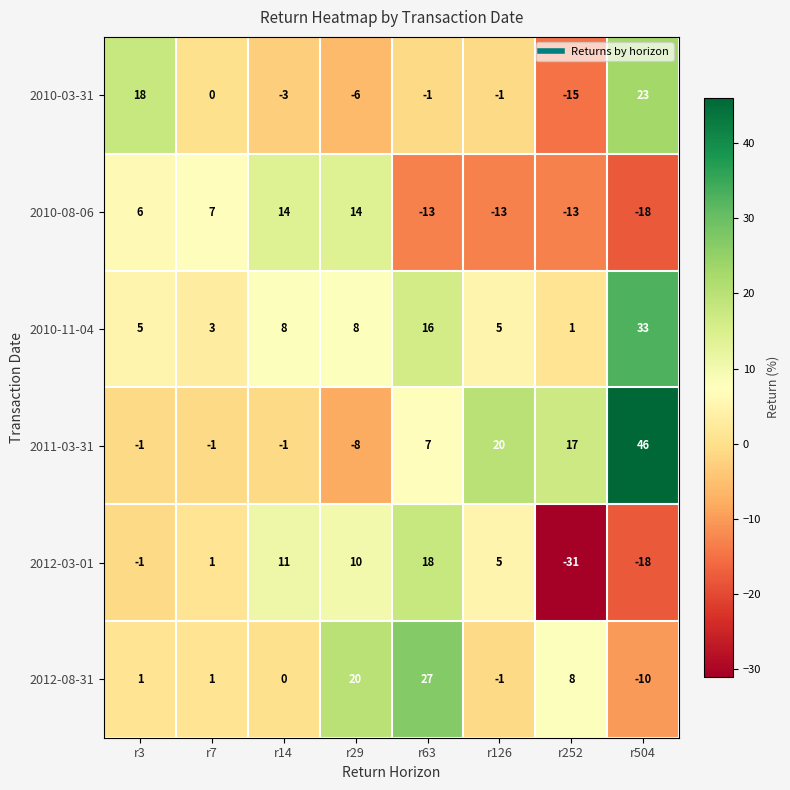

What is the minimum value shown in the chart?

-31